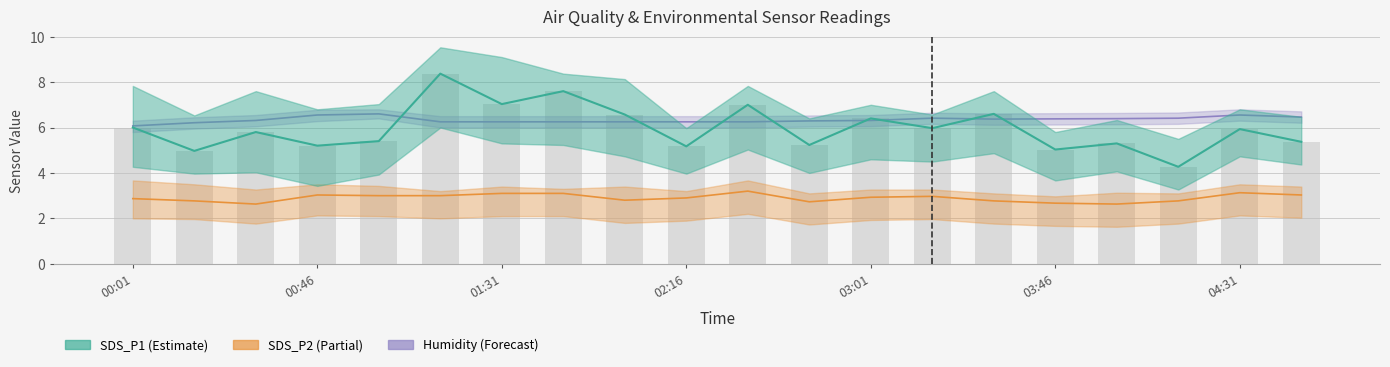

What is the difference between the maximum and minimum values in the SDS_P2 series?

0.6